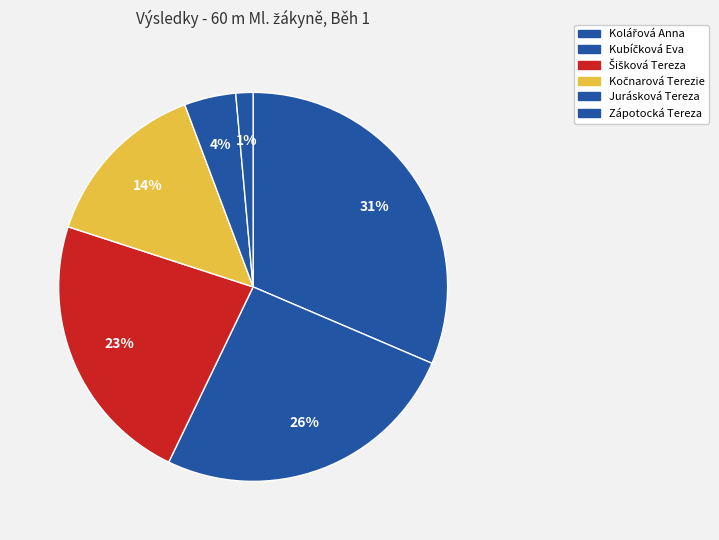

Is the sum of Kočnarová Terezie and Zápotocká Tereza greater than half?

No